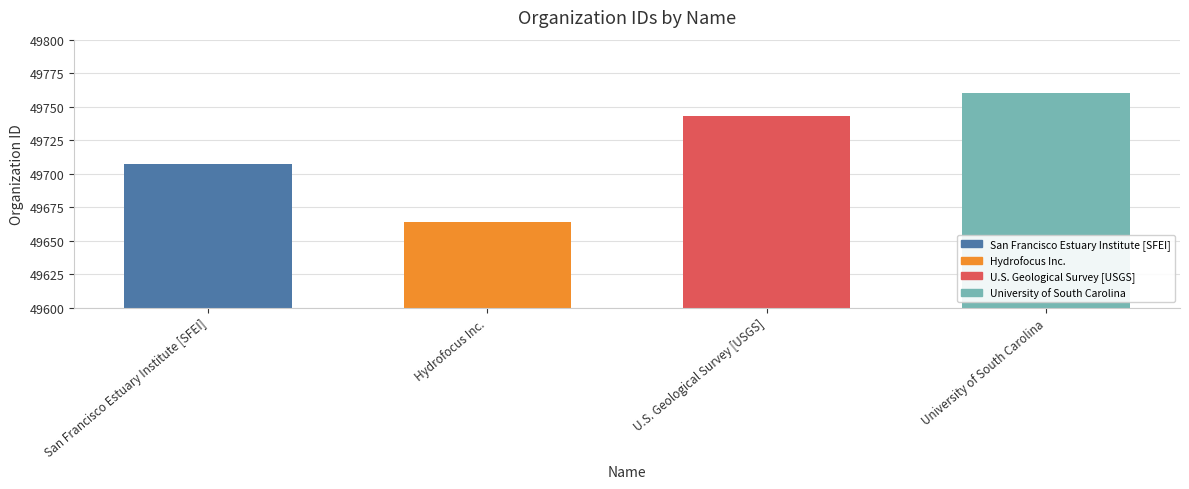

Is it true that the value at San Francisco Estuary Institute [SFEI] is 49707?

True